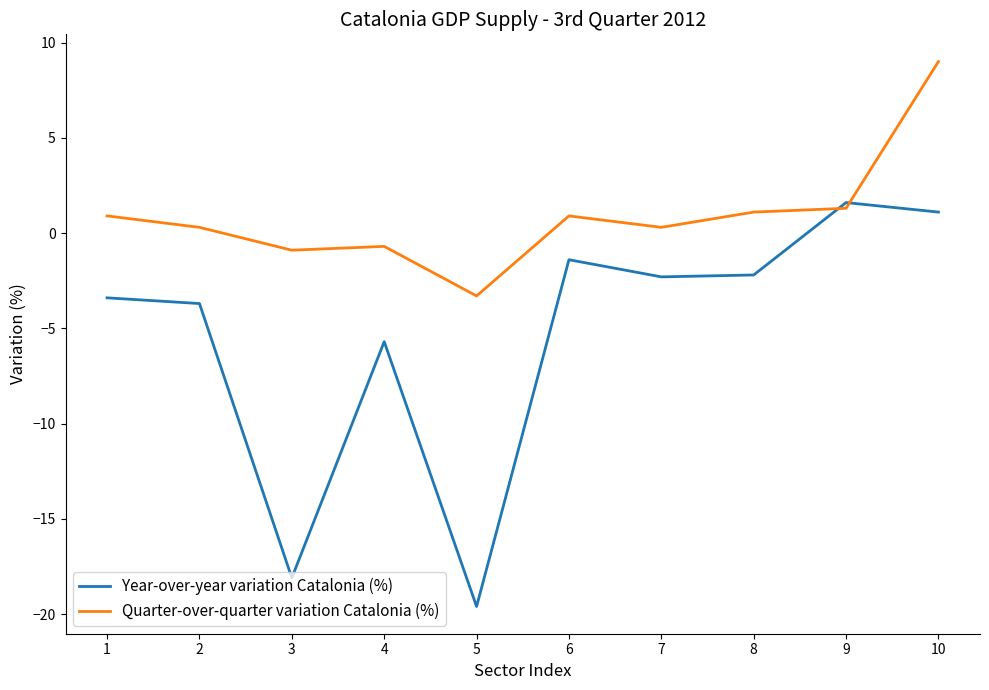

Which series ends up on top after the final intersection of Year-over-year variation Catalonia (%) and Quarter-over-quarter variation Catalonia (%)?

Quarter-over-quarter variation Catalonia (%)